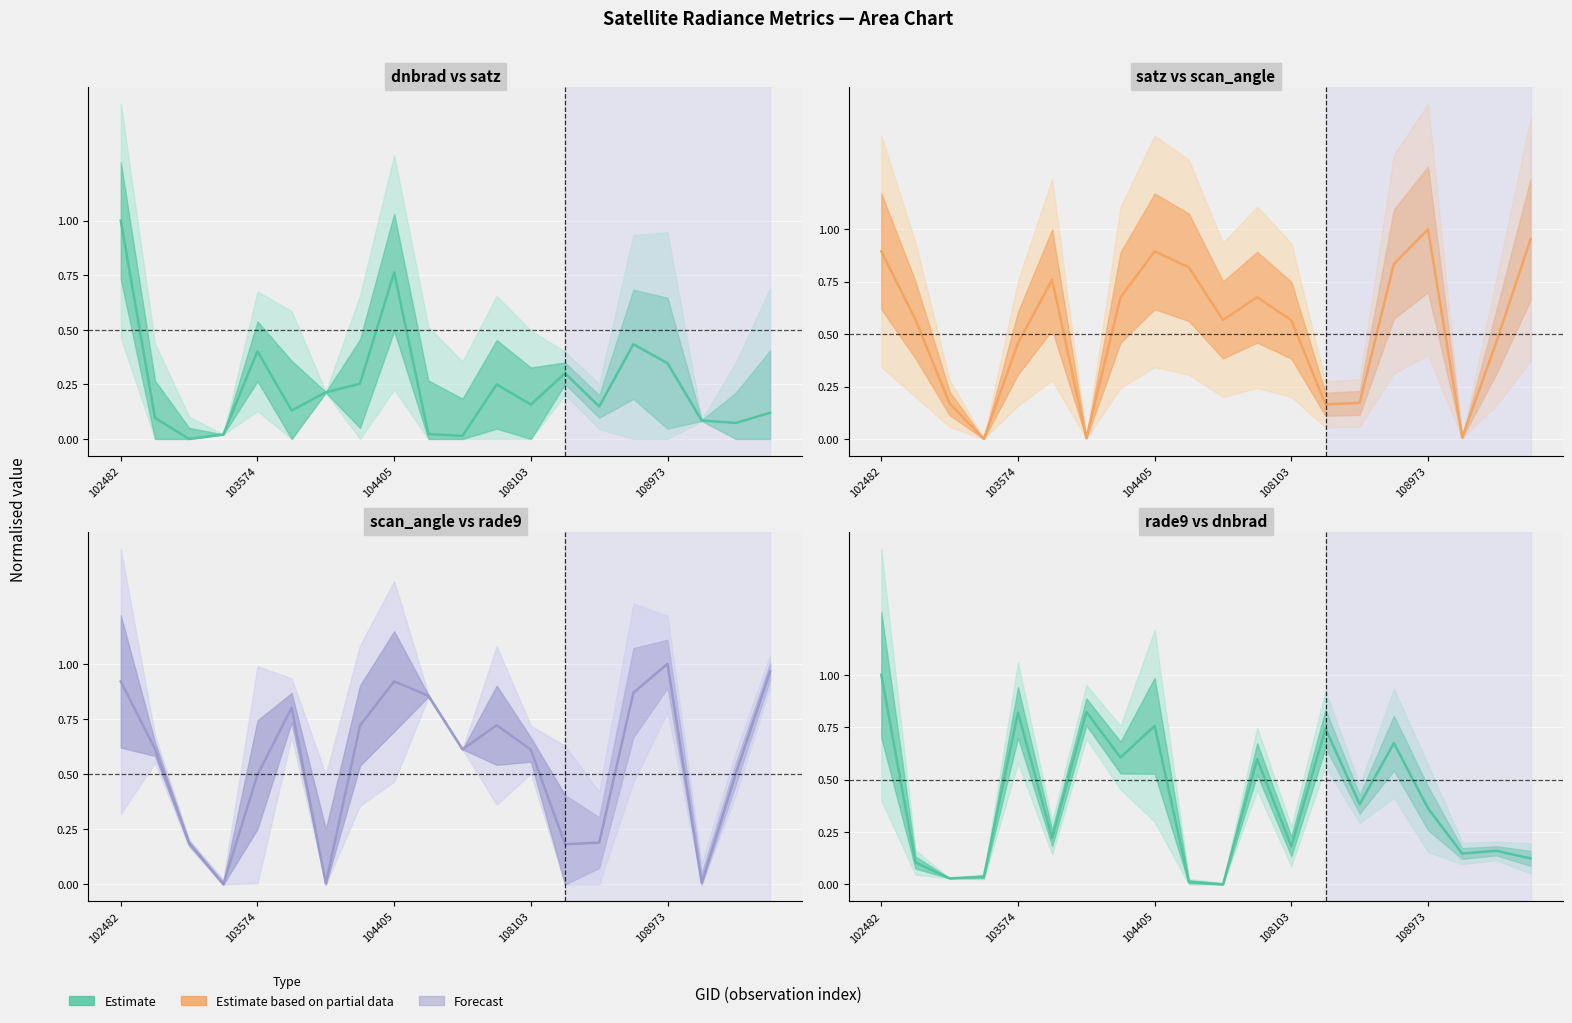

In scan_angle (estimate), how many points are higher than both neighbors (excluding endpoints)?

4